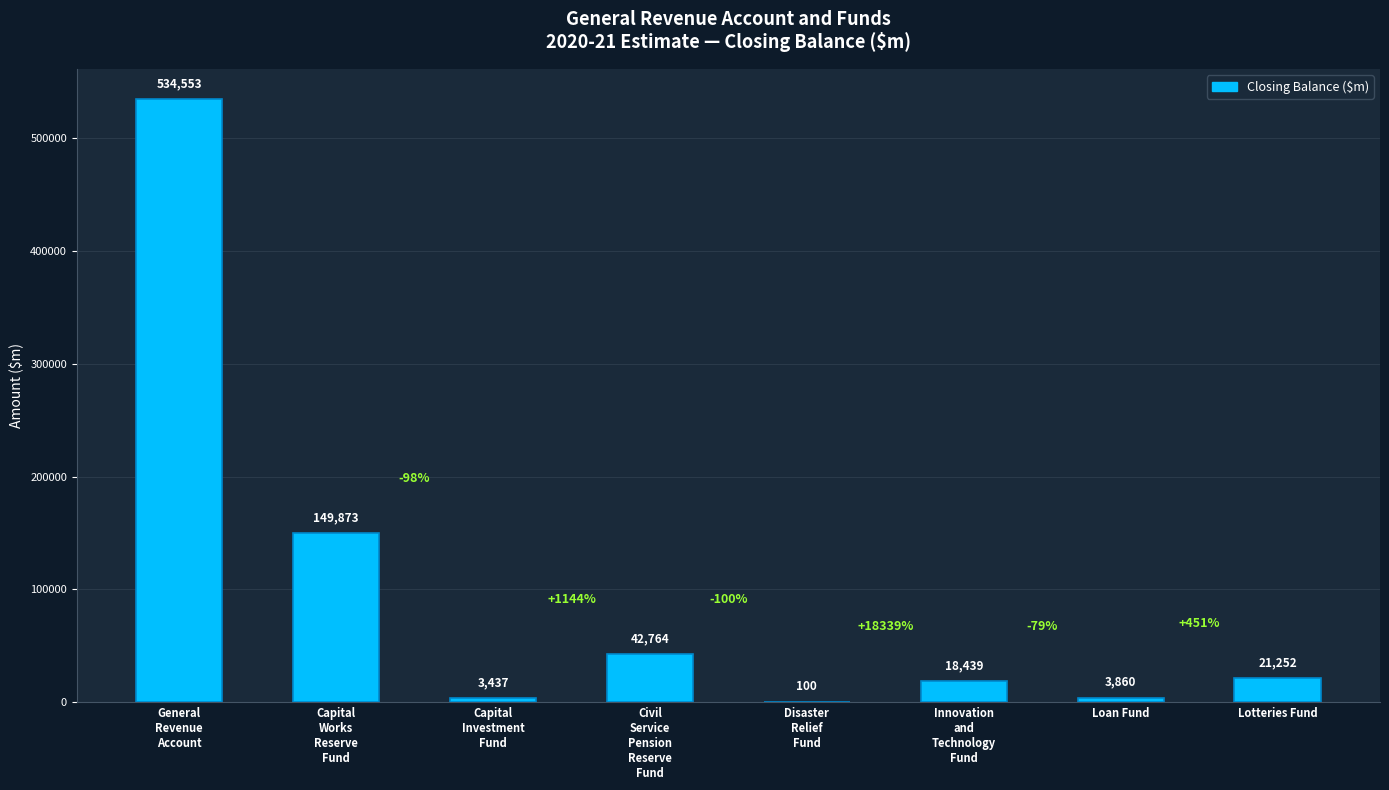

What is the sum of all values?

774278